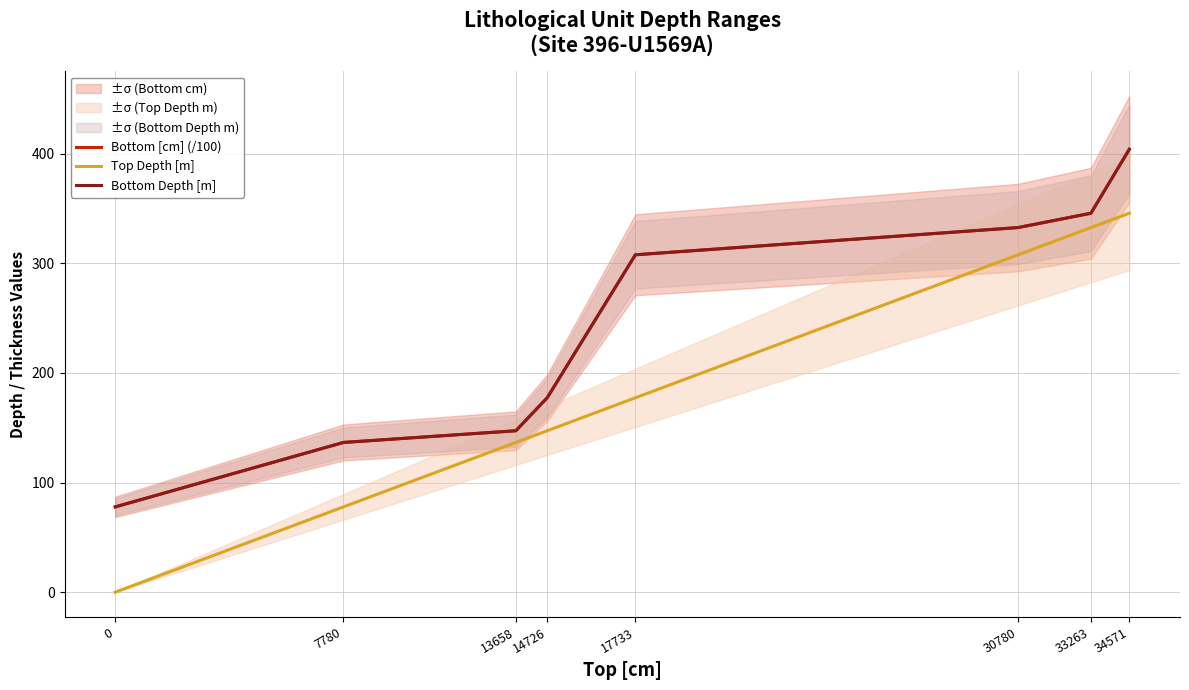

Does the chart display data point markers on the line(s)?

No